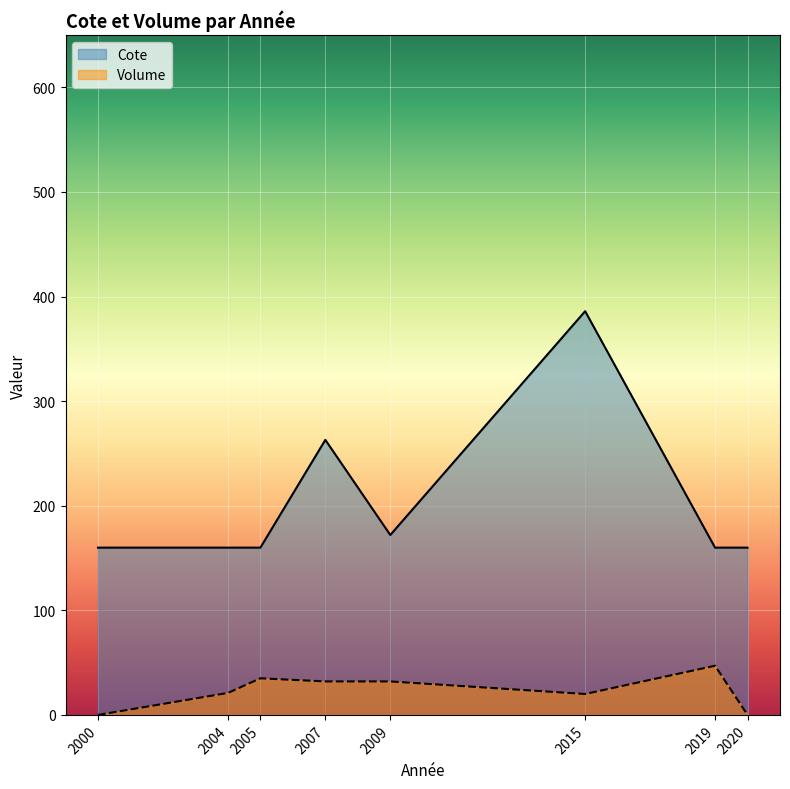

How many distinct data groups are displayed?

2